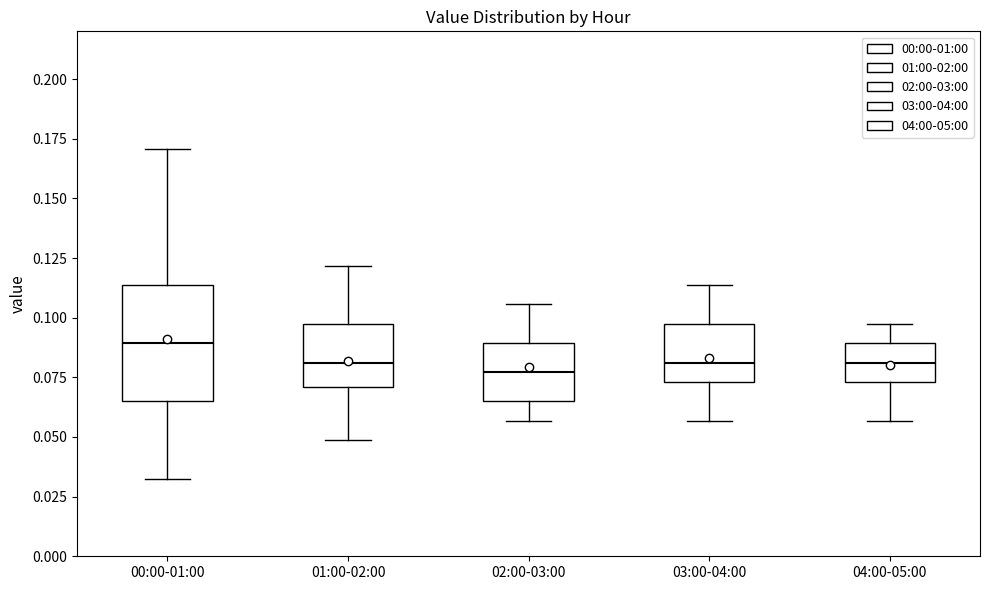

Where does the upper whisker of the box for 02:00-03:00 end on the y-axis? The values are not printed on the chart, so give them approximately, as read against the axis.

0.105